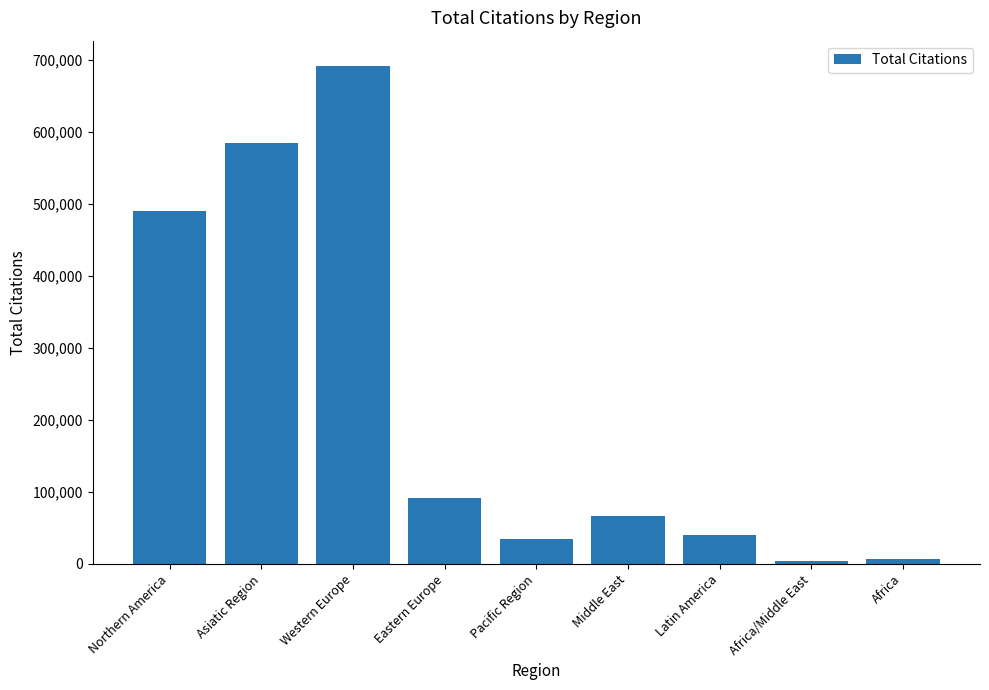

What position from the right is Latin America?

3